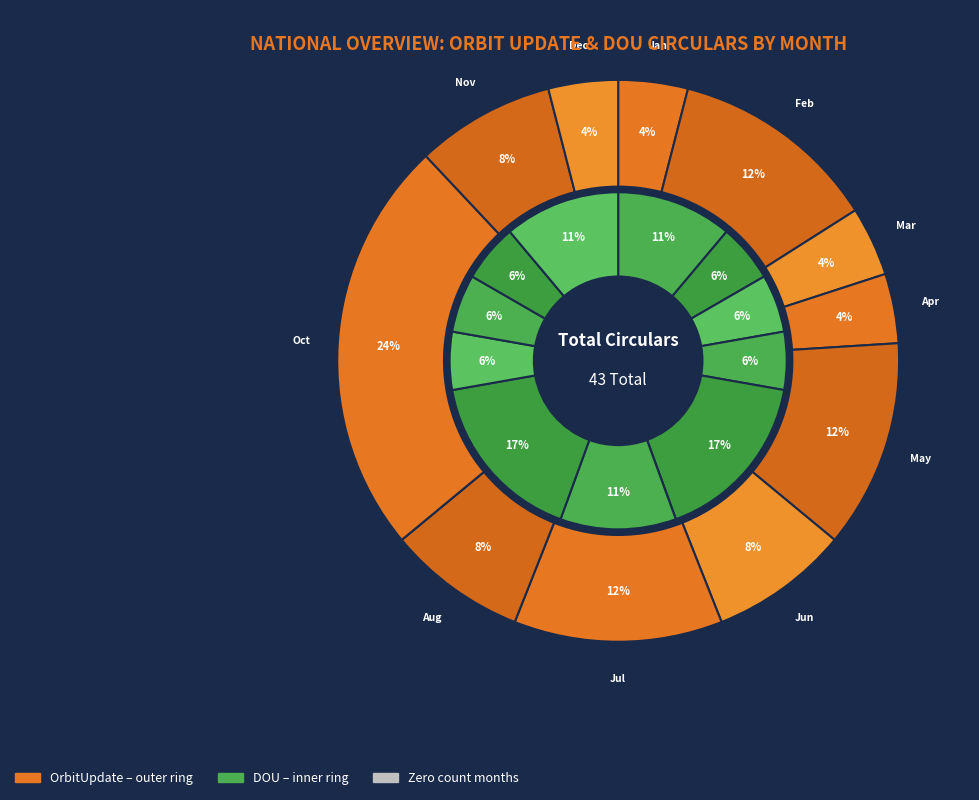

The Mar slice represents 1% of the pie. True or false?

False